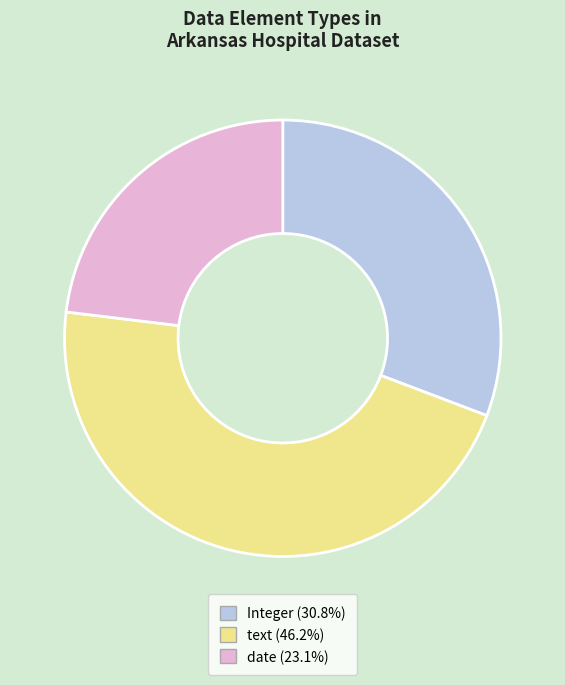

Does any single category account for the majority?

No